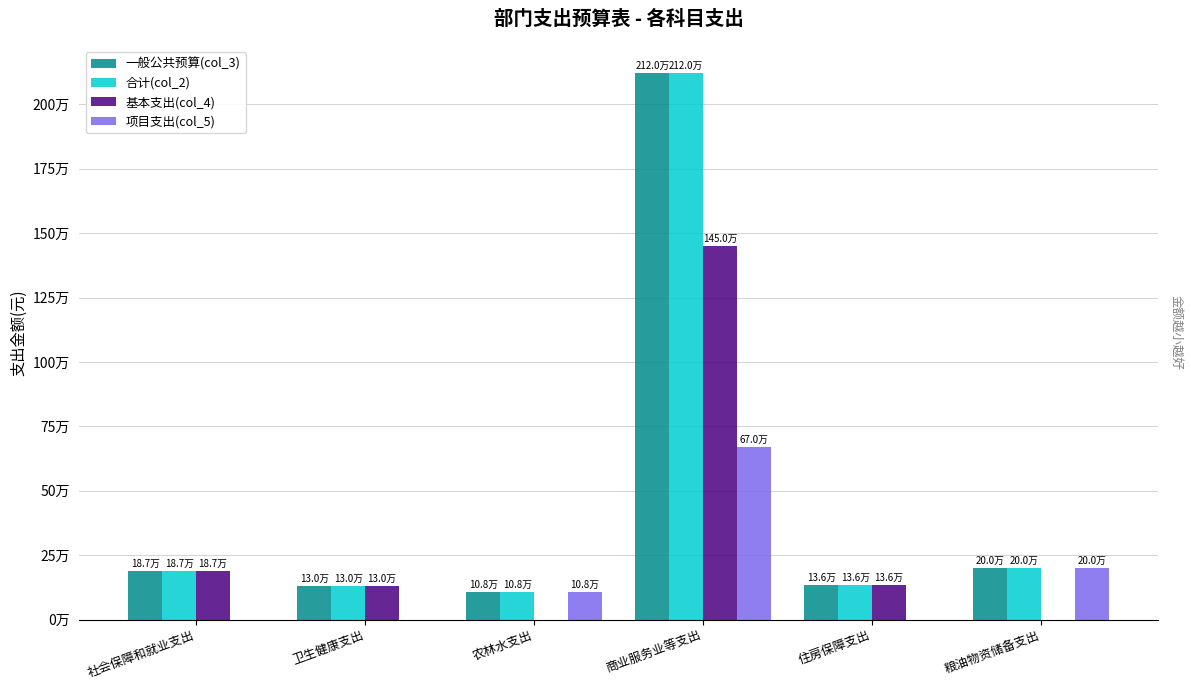

Are the bars grouped side by side (vs. stacked)?

Yes